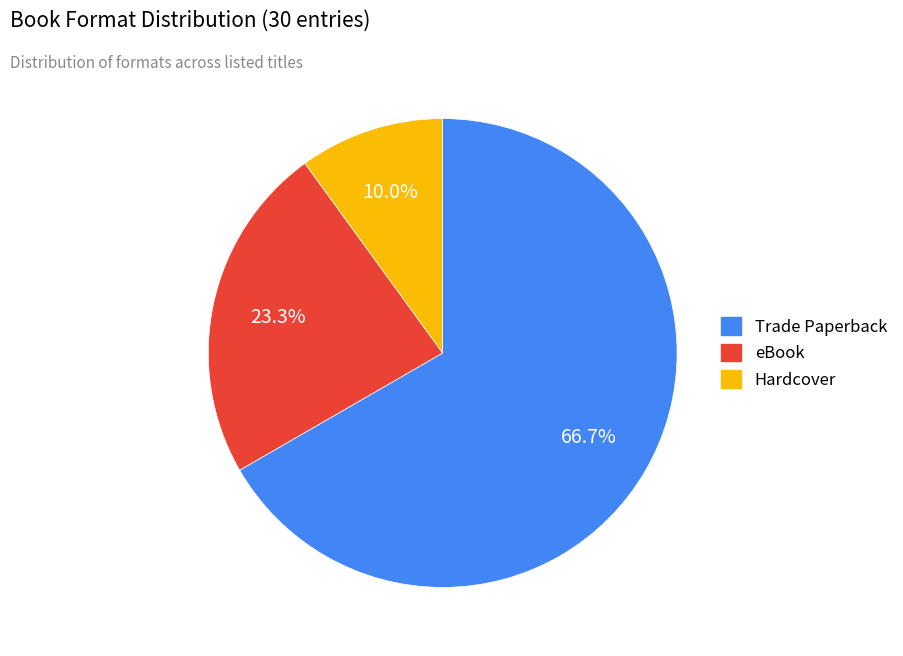

What is the ratio of the value at eBook to the value at Hardcover?

2.3